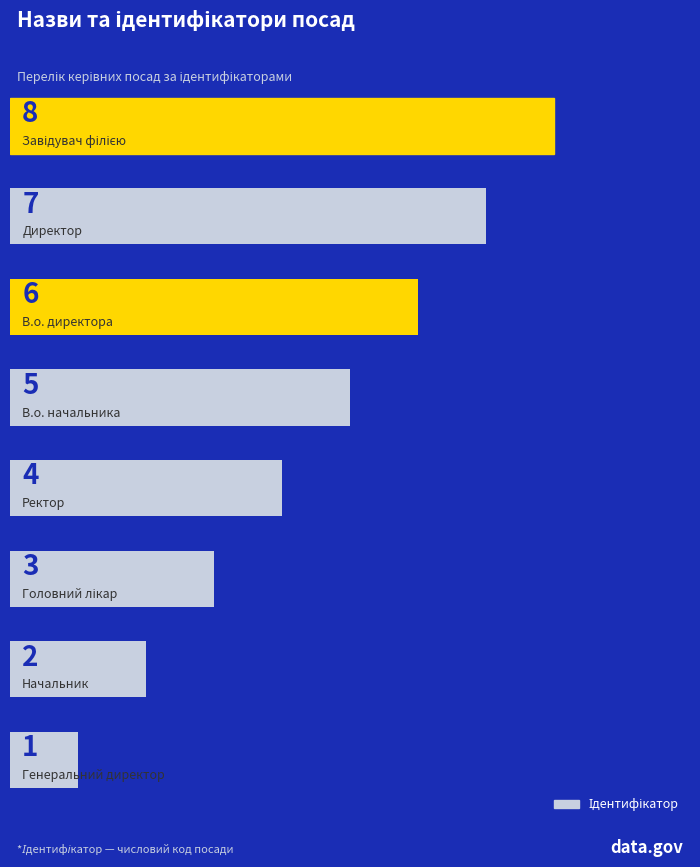

How many values are between 3 and 7?

5